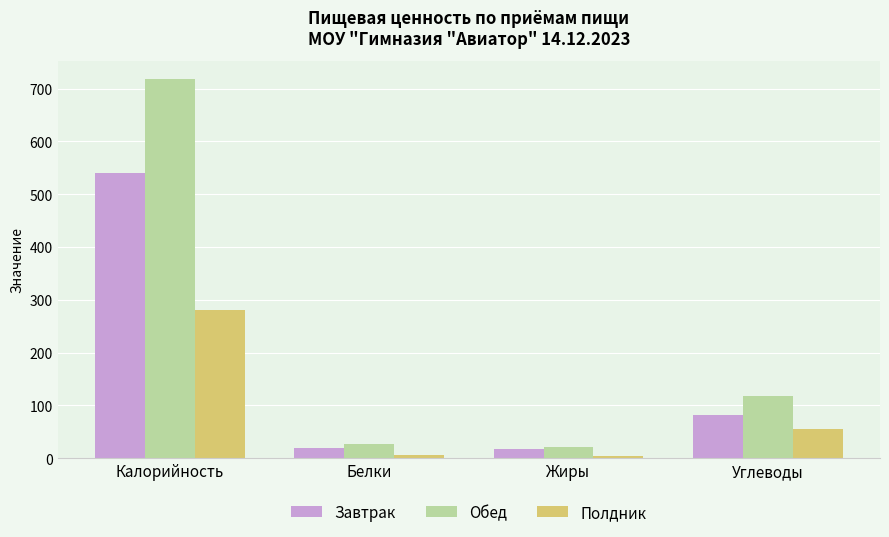

What is the sum of all Завтрак values?

658.1